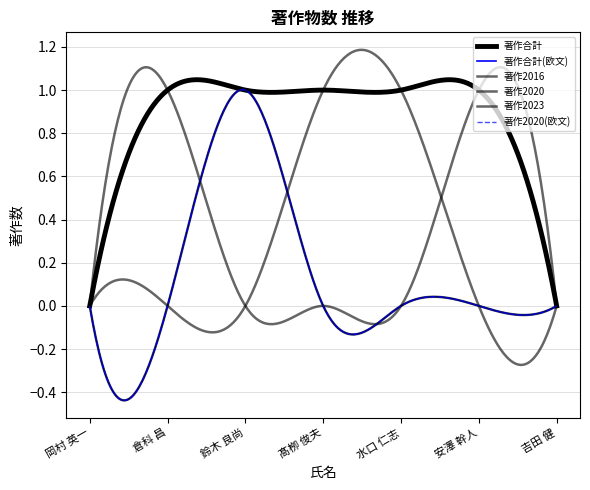

True or false: 著作2020 and 著作2020(欧文) cross at least once.

False